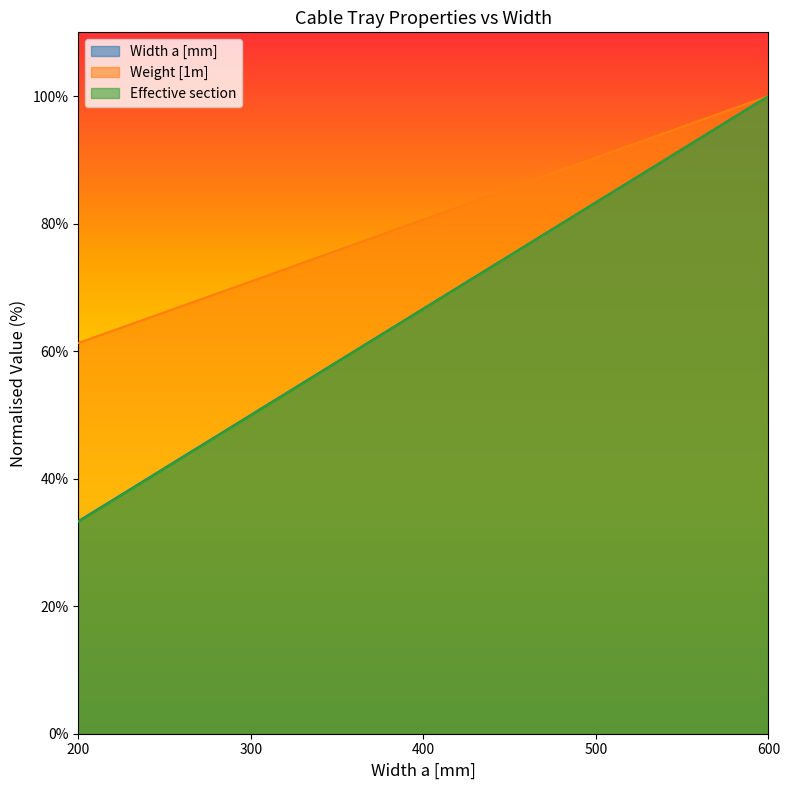

At which category is the sum across all series the highest?

600